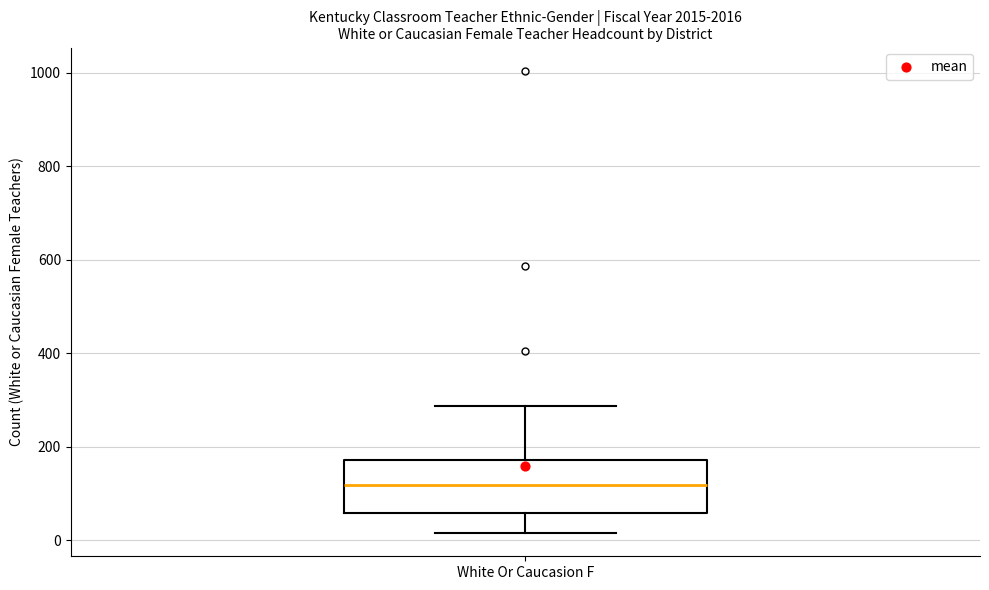

Read this box plot against the y-axis: the position of the median line, the range covered by the box, and the ends of both whiskers. The values are not printed on the chart, so give them approximately, as read against the axis.

median 120, box 60 to 180, whiskers 20 to 280